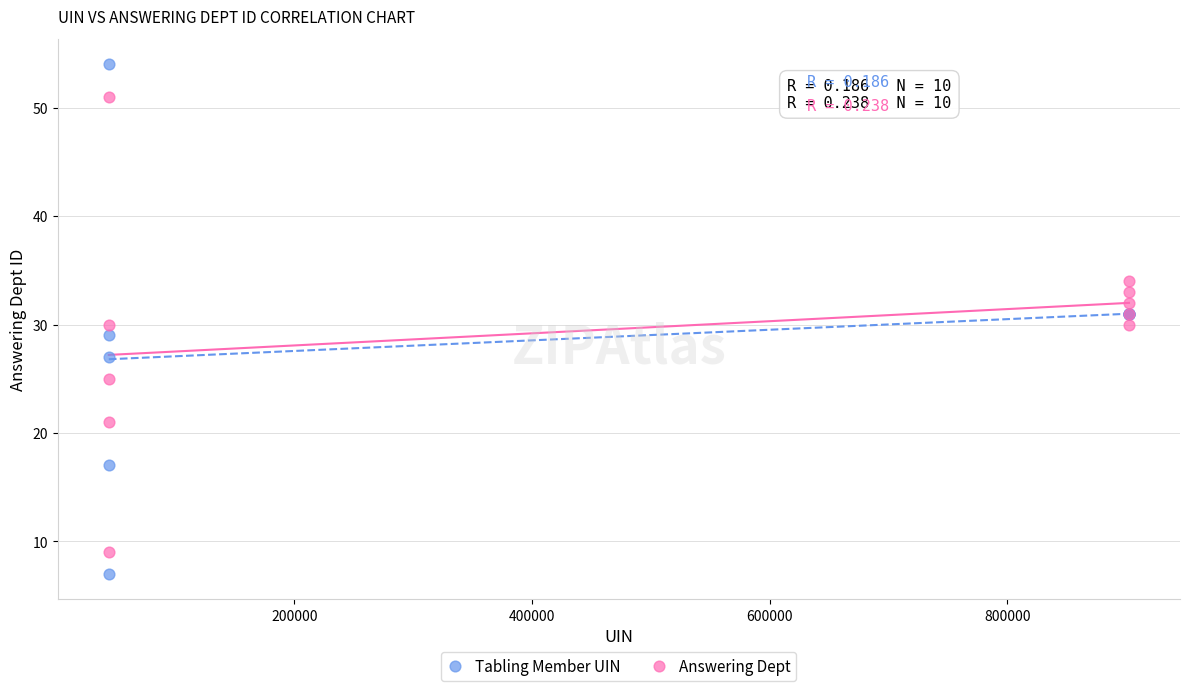

Which series reaches the maximum Y coordinate?

Tabling Member UIN